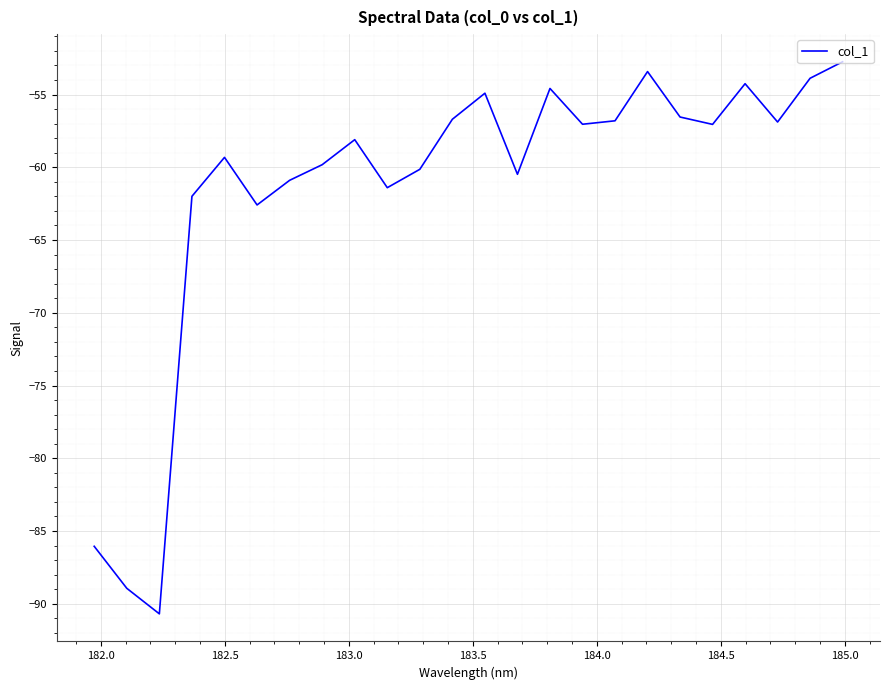

What is the smallest value displayed?

-90.7